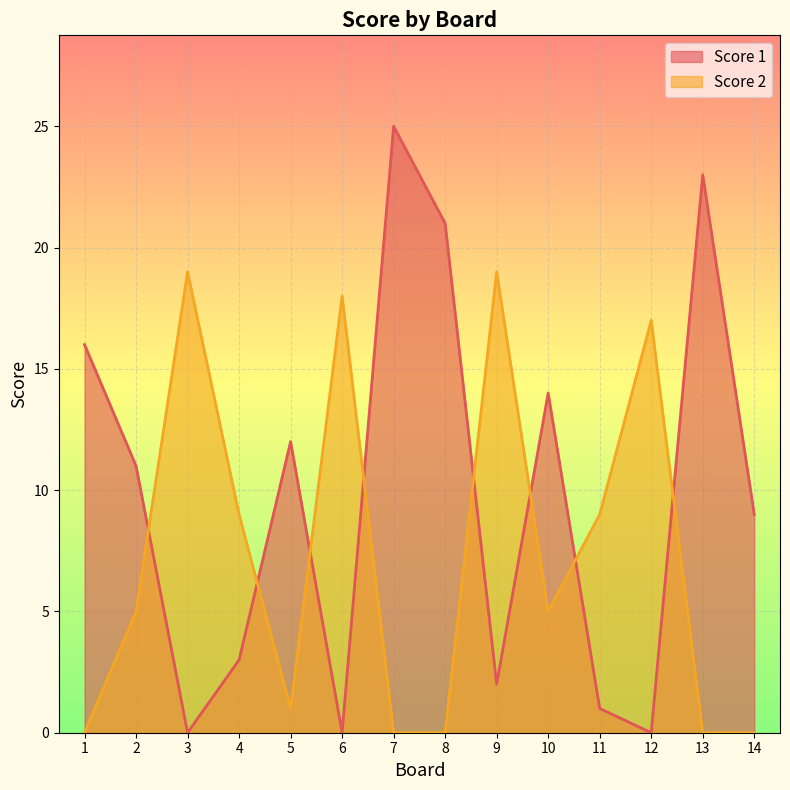

Where is the first local minimum for Score 2?

5